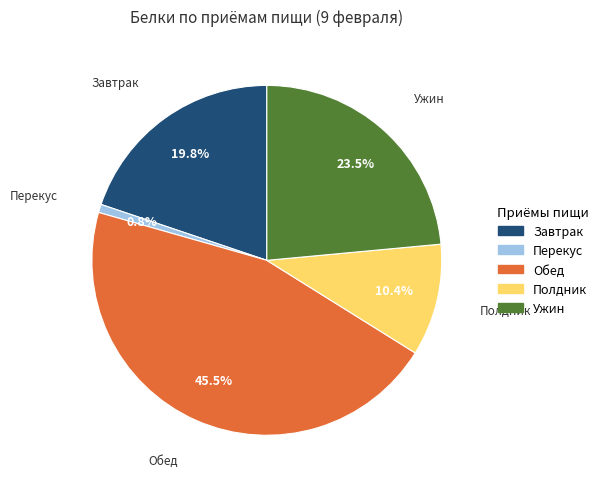

Is there a majority slice in this chart?

No